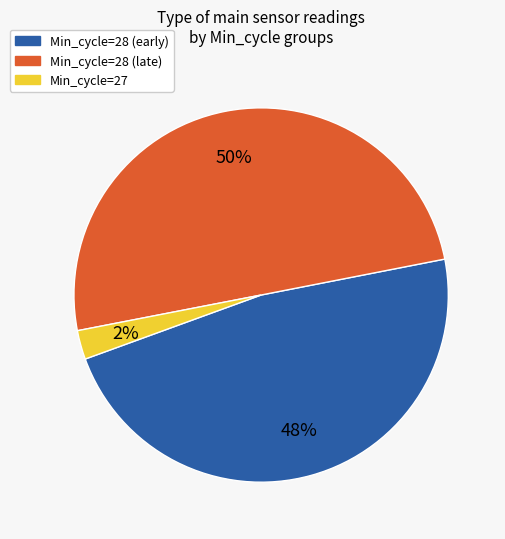

How many segments does this pie chart have?

3